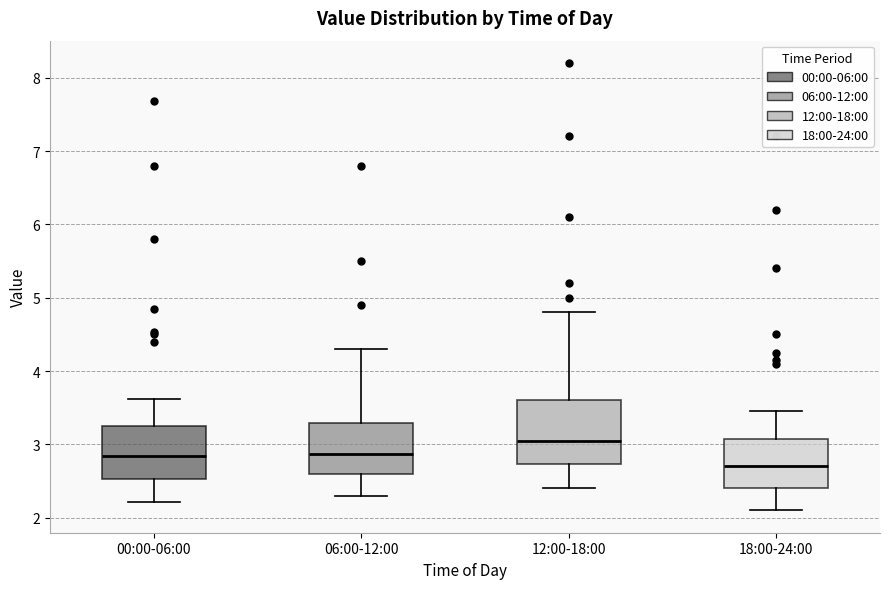

Reading left to right, transcribe this box plot: for each box, give where its median line is, the range the box spans, and where its two whiskers end, as read against the y-axis. The values are not printed on the chart, so give them approximately, as read against the axis.

00:00-06:00: median 2.8, box 2.5 to 3.3, whiskers 2.2 to 3.6
06:00-12:00: median 2.9, box 2.6 to 3.3, whiskers 2.3 to 4.3
12:00-18:00: median 3.1, box 2.7 to 3.6, whiskers 2.4 to 4.8
18:00-24:00: median 2.7, box 2.4 to 3.1, whiskers 2.1 to 3.5